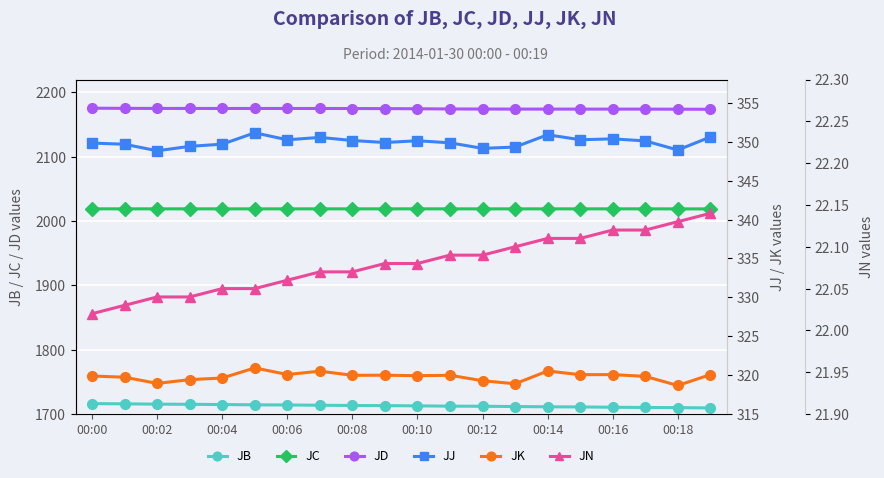

At which label does JK first exceed 319?

00:00